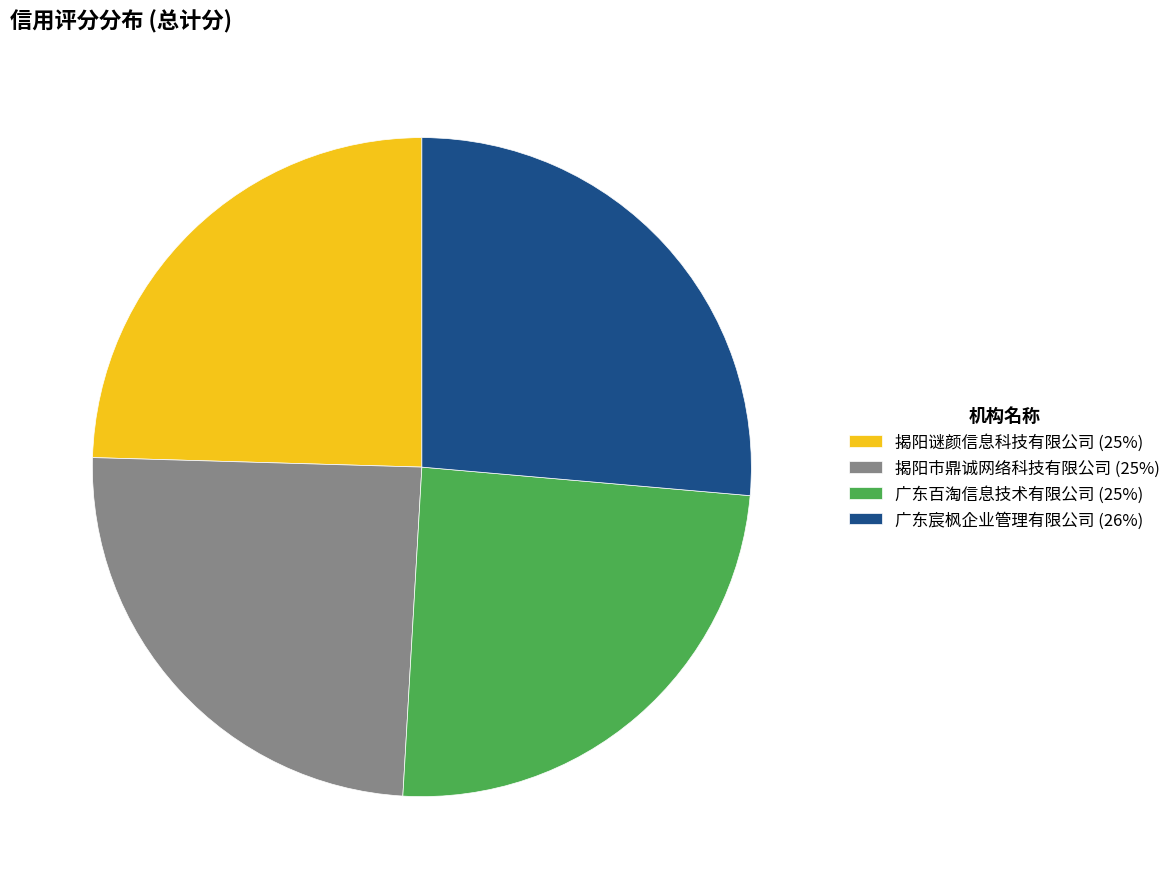

Is there any slice that represents more than half of the pie?

No